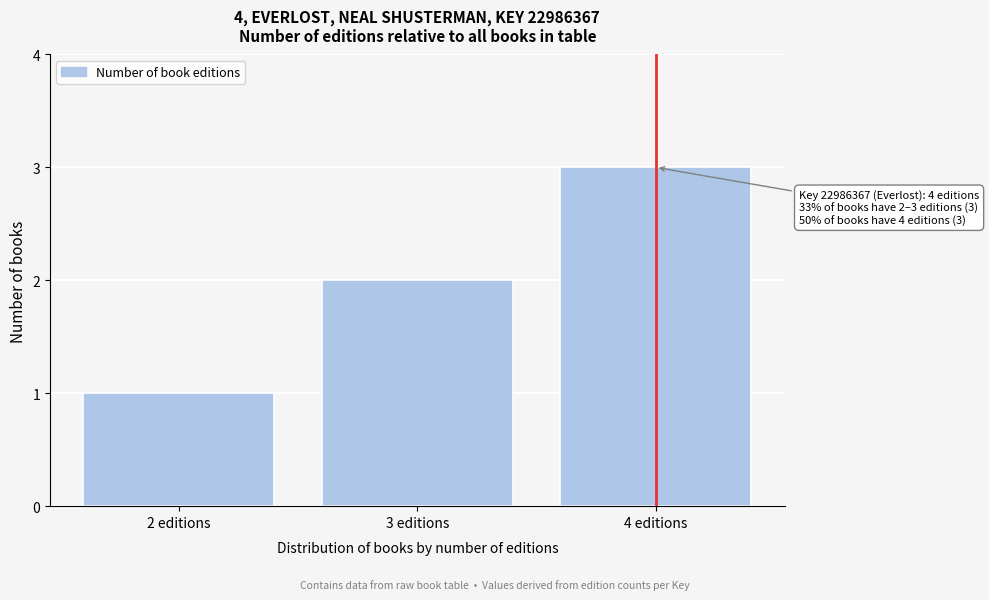

Which has a higher value, 3 editions or 4 editions?

4 editions